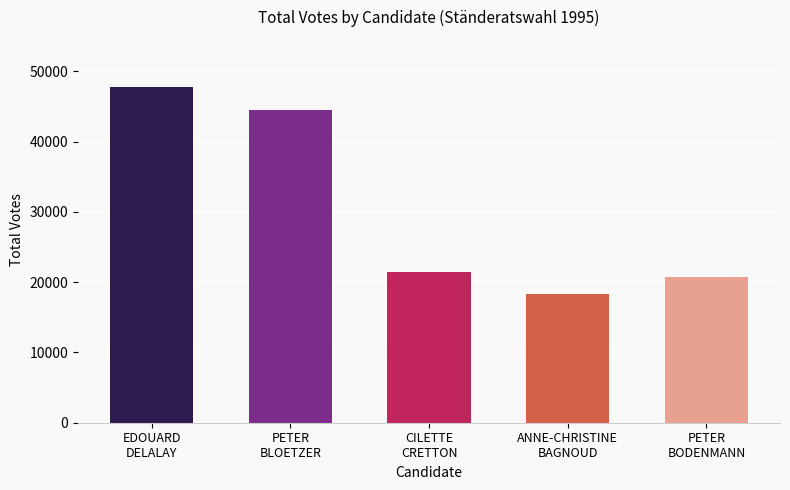

What is the smallest value displayed?

18278